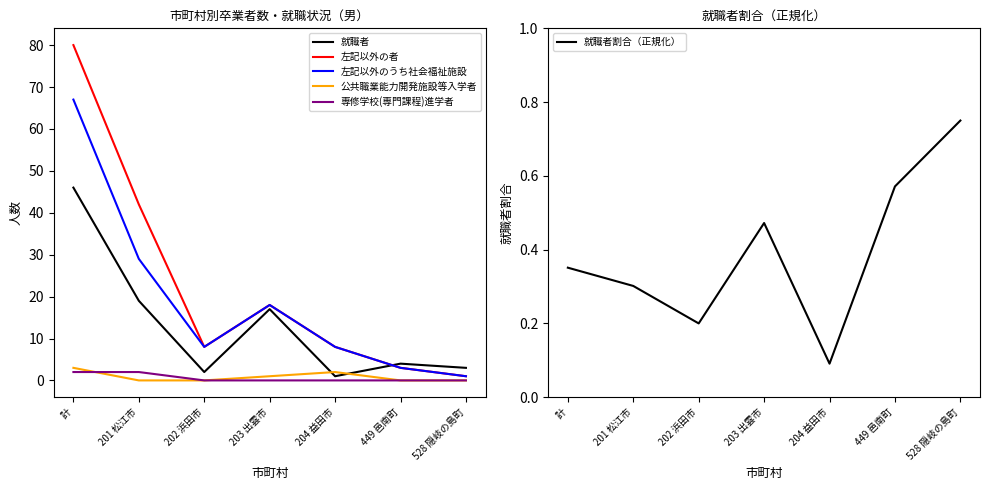

How many lines are shown in the chart?

6